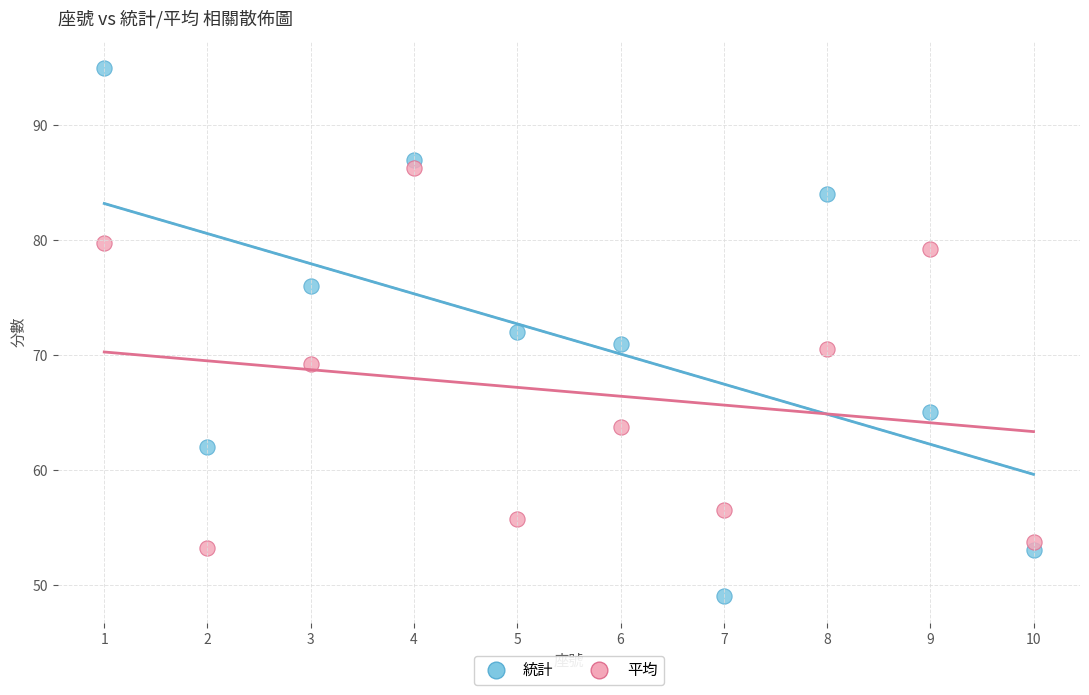

What are all the series names shown in the legend?

統計, 平均